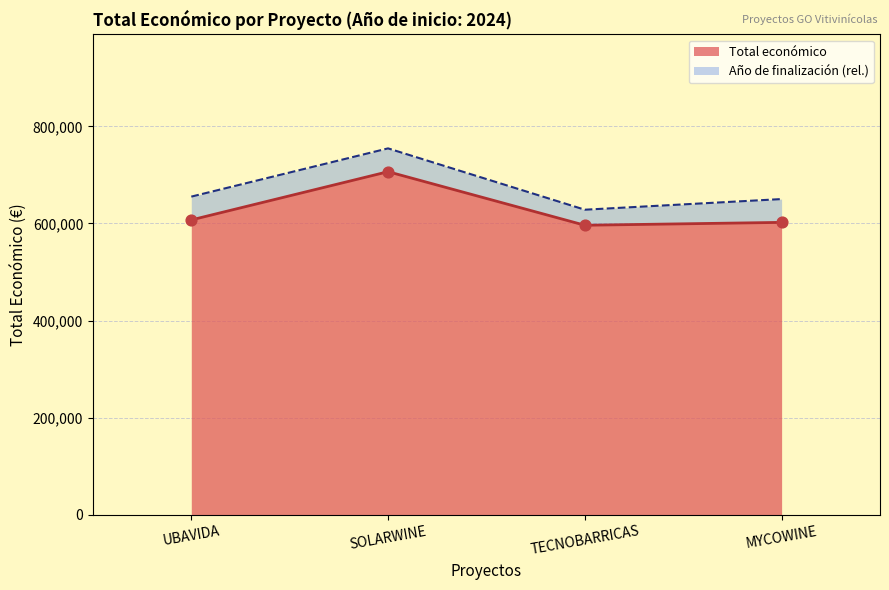

What is the ratio of the value at SOLARWINE to the value at TECNOBARRICAS?

1.2